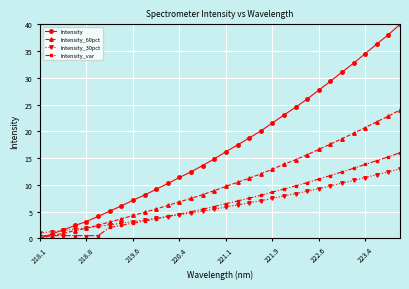

Is this an area chart (filled region under the line)?

No